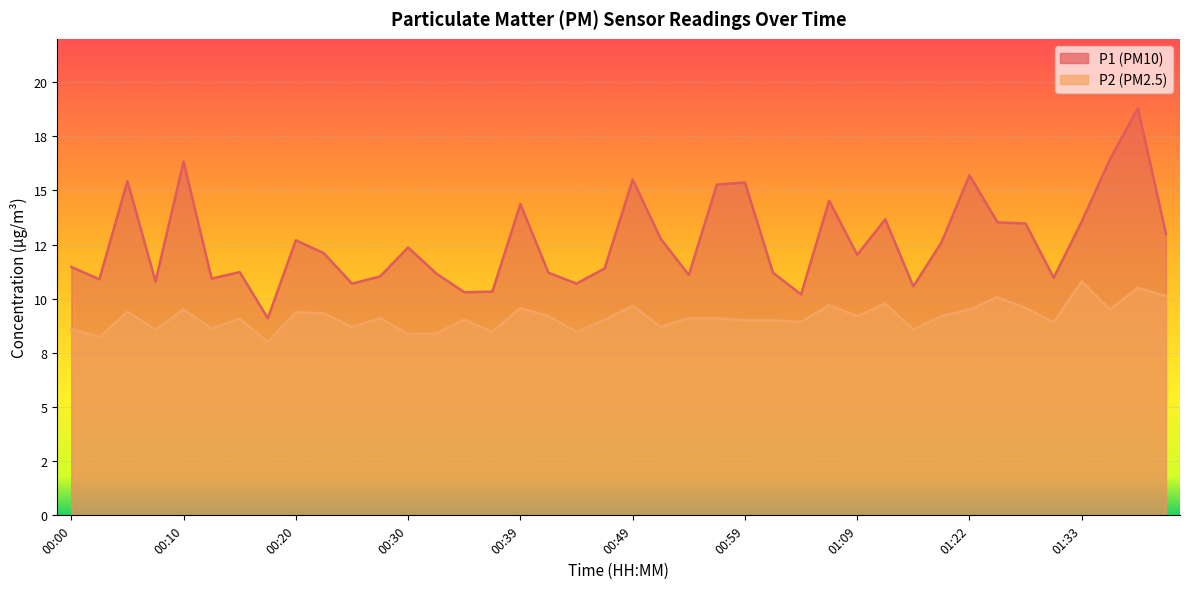

List the series in order of their overall mean, lowest first.

P2, P1